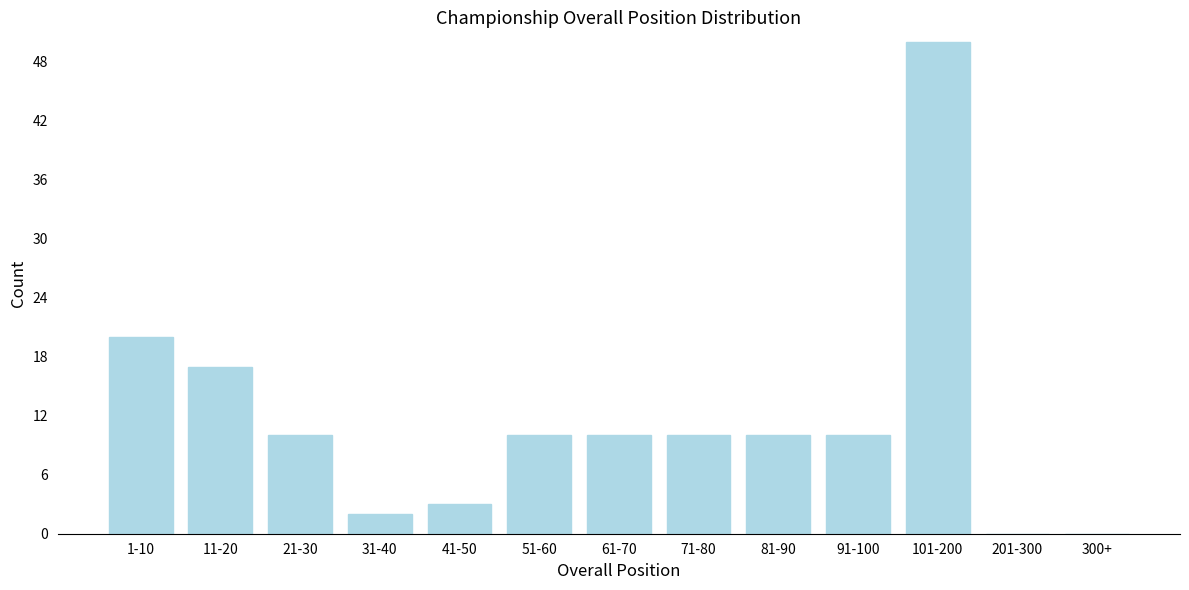

Reading right to left, list all the values displayed in this chart.

300+=0	201-300=0	101-200=50	91-100=10	81-90=10	71-80=10	61-70=10	51-60=10	41-50=3	31-40=2	21-30=10	11-20=17	1-10=20